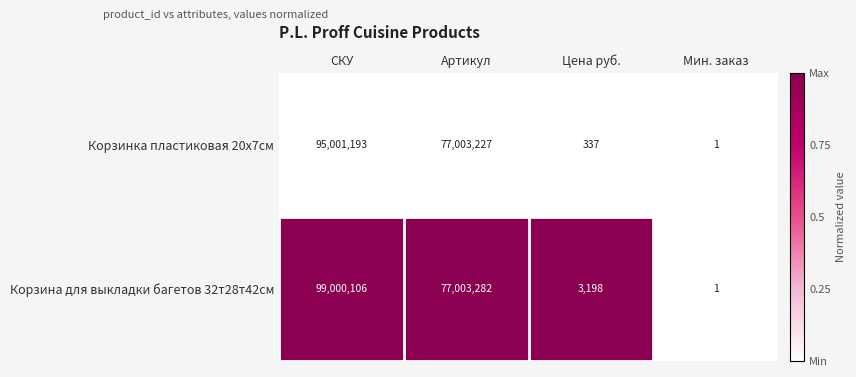

How many data points in Корзинка пластиковая 20х7см are less than 77003227?

2